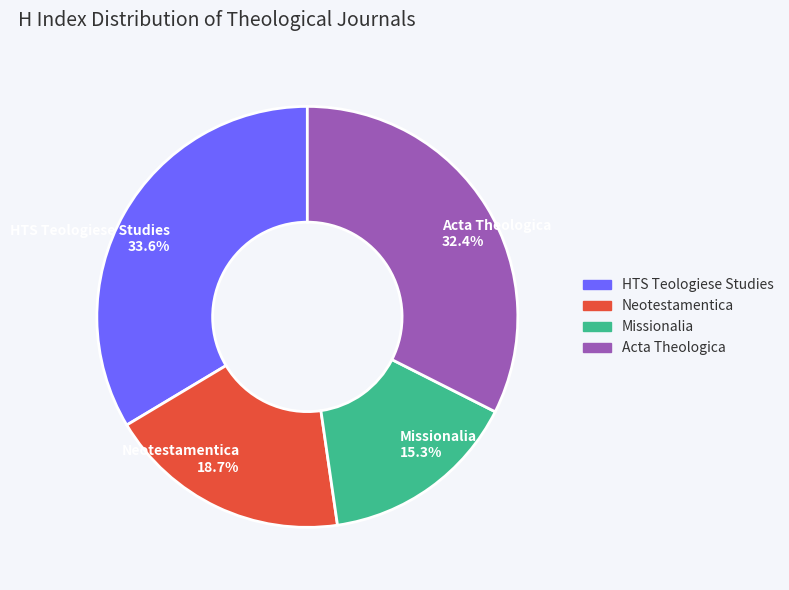

Count the number of slices in the pie.

4